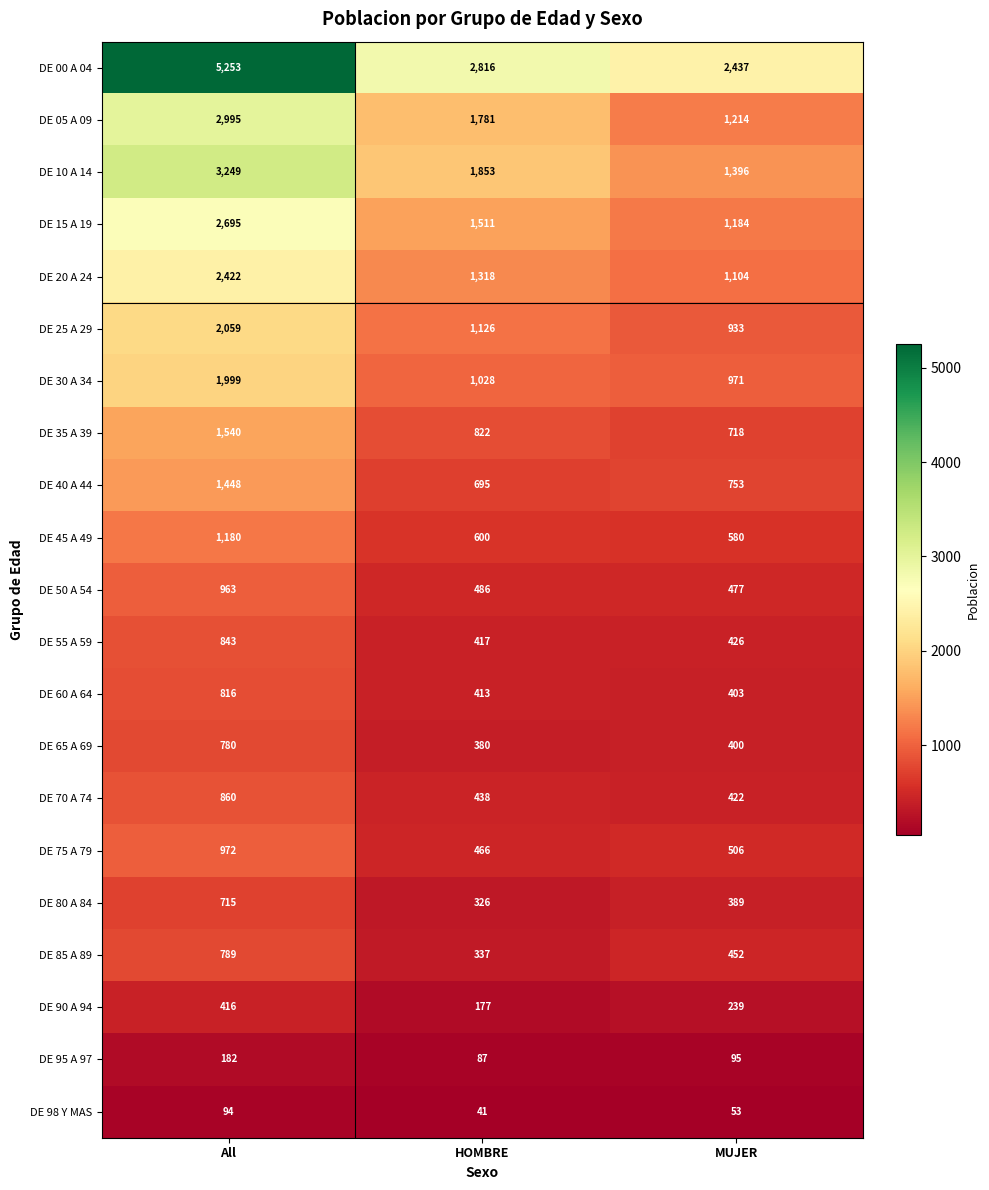

What is the total value across all series at HOMBRE?

17118